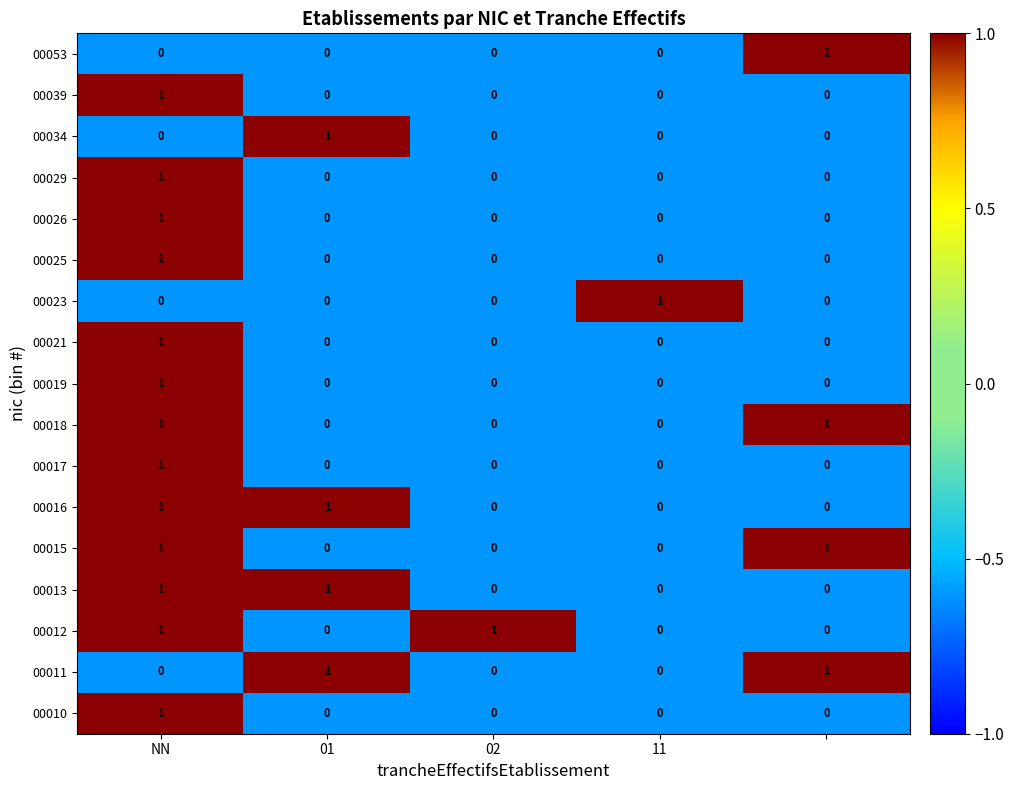

What is the maximum value shown in the chart?

1